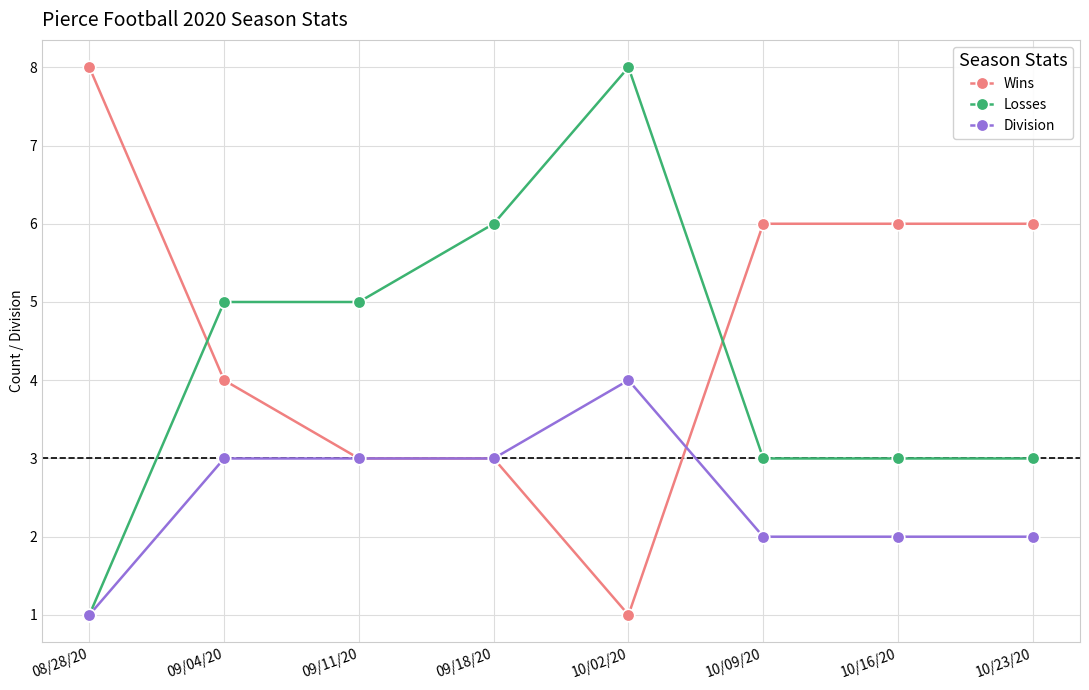

True or false: Wins has more than 2 points higher than both neighbors.

False